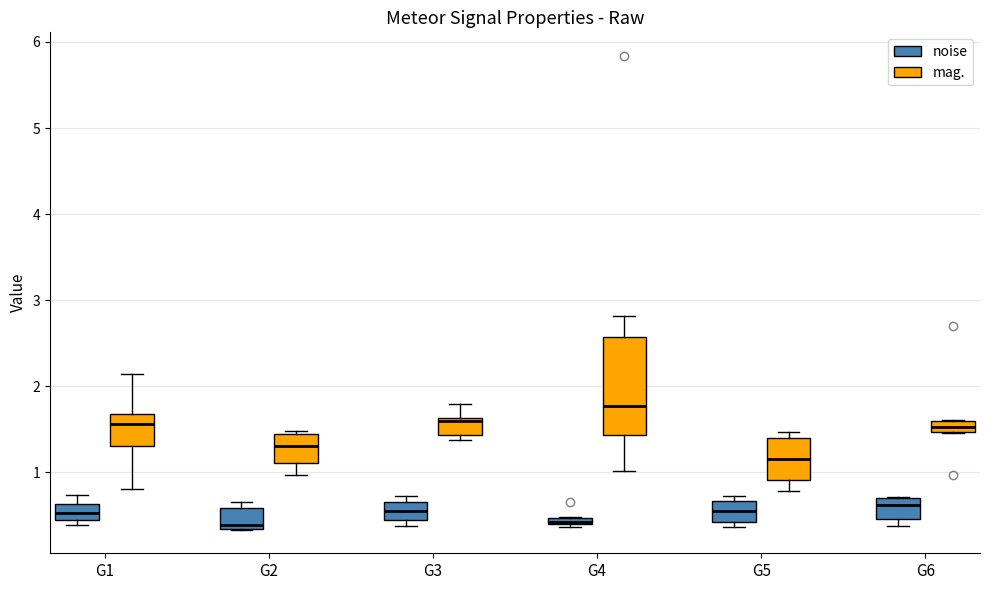

Comparing the boxes themselves (not the whiskers), which one is the tallest?

G4 (mag.)